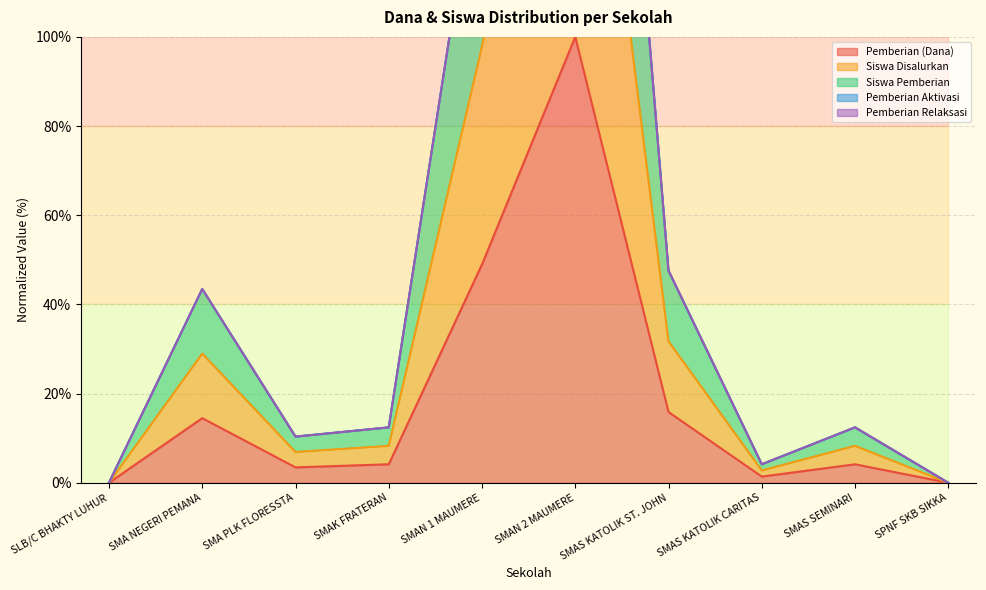

True or false: Pemberian (Dana) has more than 1 points higher than both neighbors.

True